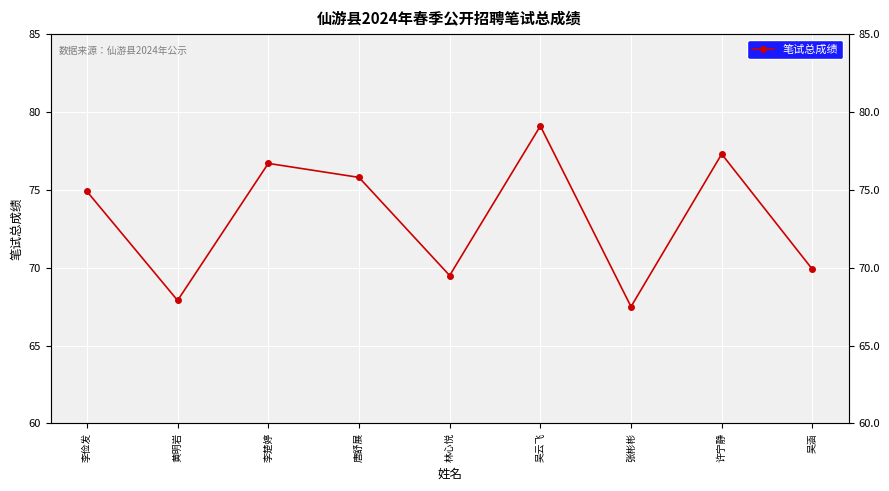

Reading right to left, what are all the values shown in this chart?

69.9	77.3	67.5	79.1	69.5	75.8	76.7	67.9	74.9